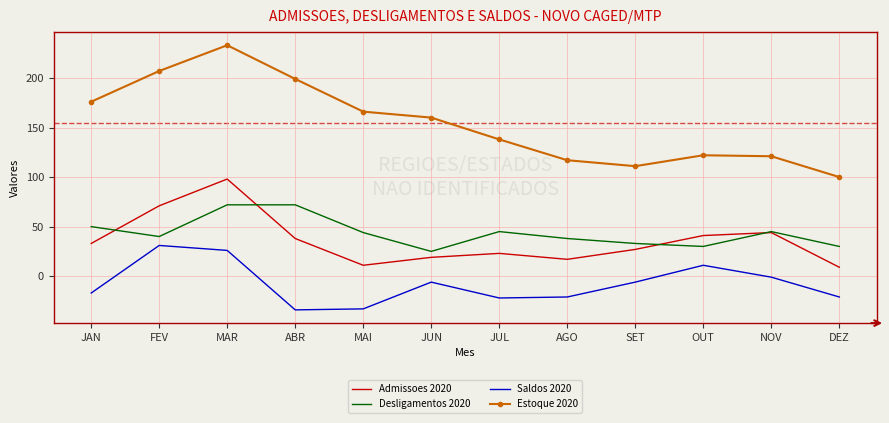

Read the Desligamentos 2020 value at ABR.

72